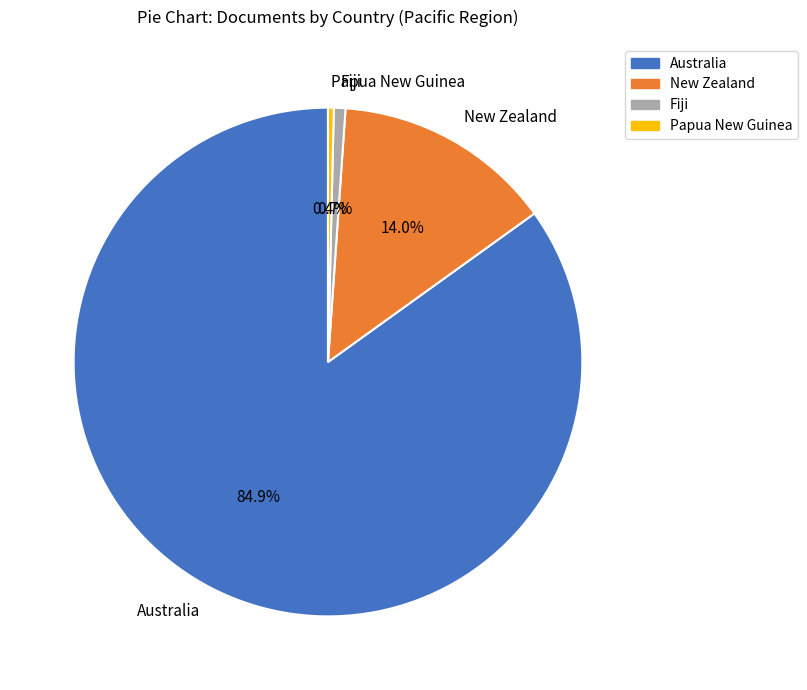

To the nearest percent, what portion does Fiji represent?

1%